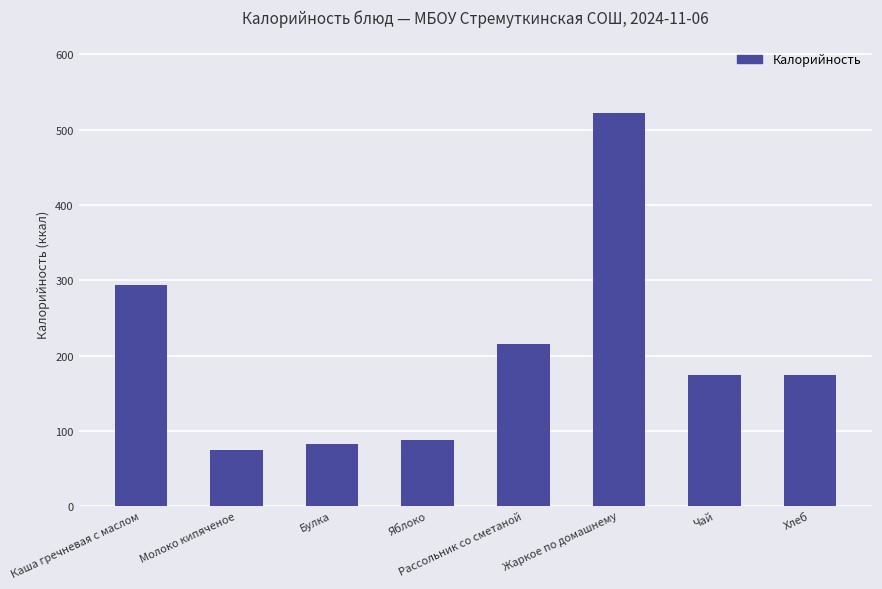

Is it true that the value at Яблоко is 125.6?

False